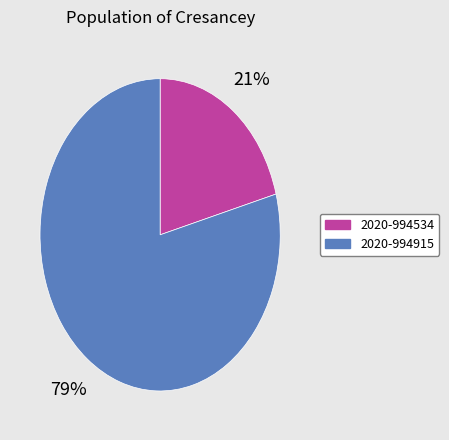

Approximately how many times larger is the value at 2020-994534 compared to 2020-994915?

0.3